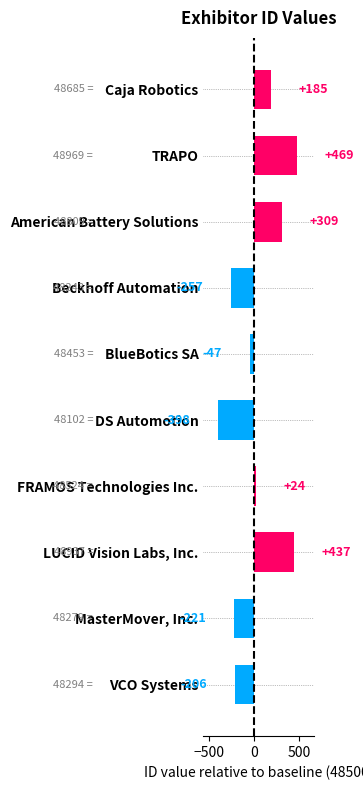

Rank the categories by value from lowest to highest.

DS Automotion, Beckhoff Automation, MasterMover, Inc., VCO Systems, BlueBotics SA, FRAMOS Technologies Inc., Caja Robotics, American Battery Solutions, LUCID Vision Labs, Inc., TRAPO